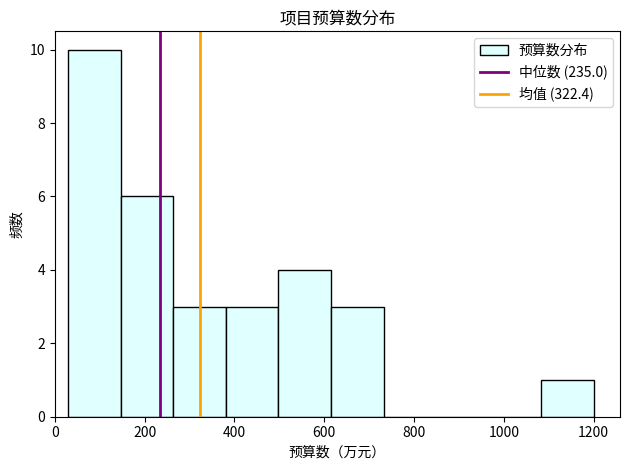

Which range on the x-axis has the tallest bar?

40 to 140